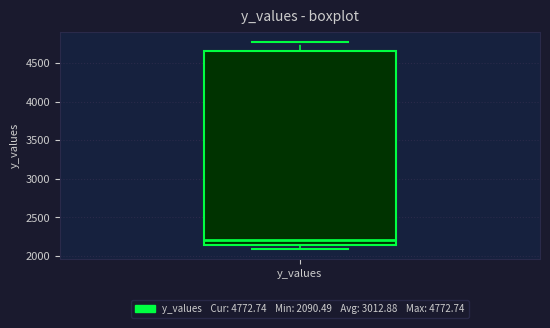

Where does the median line of the box for y_values sit on the y-axis? The values are not printed on the chart, so give them approximately, as read against the axis.

2200